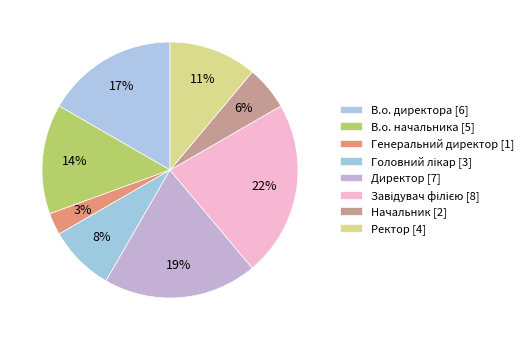

Which category has the biggest portion of the pie?

Завідувач філією